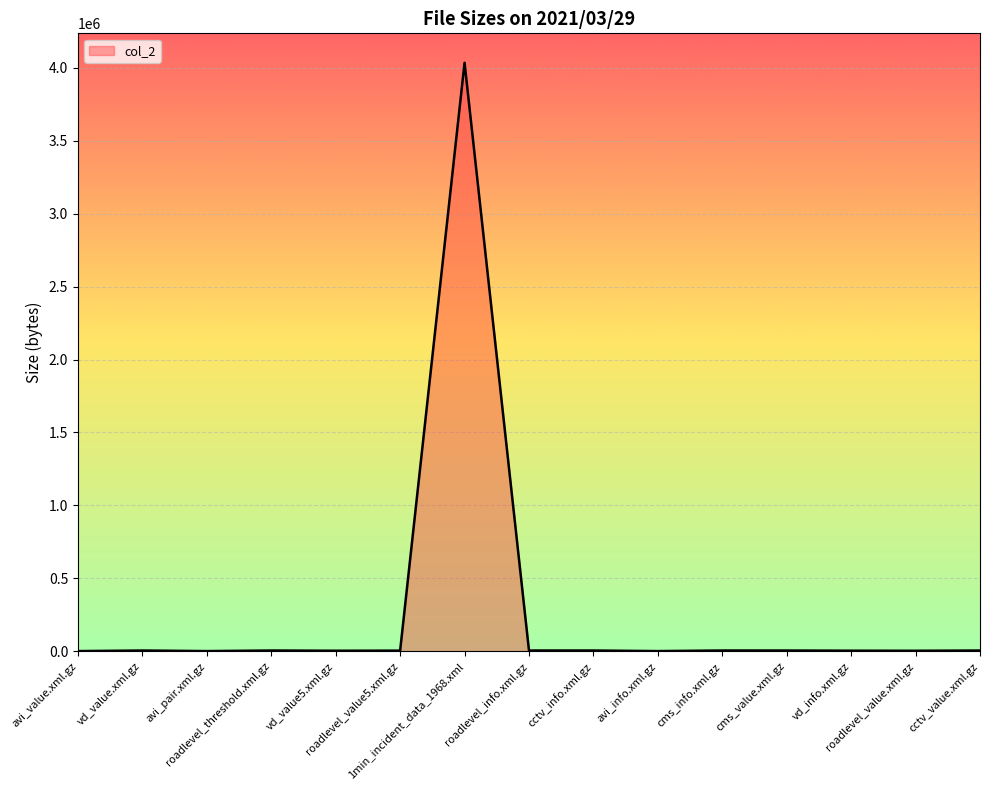

What is the difference between the maximum and minimum values?

4032384